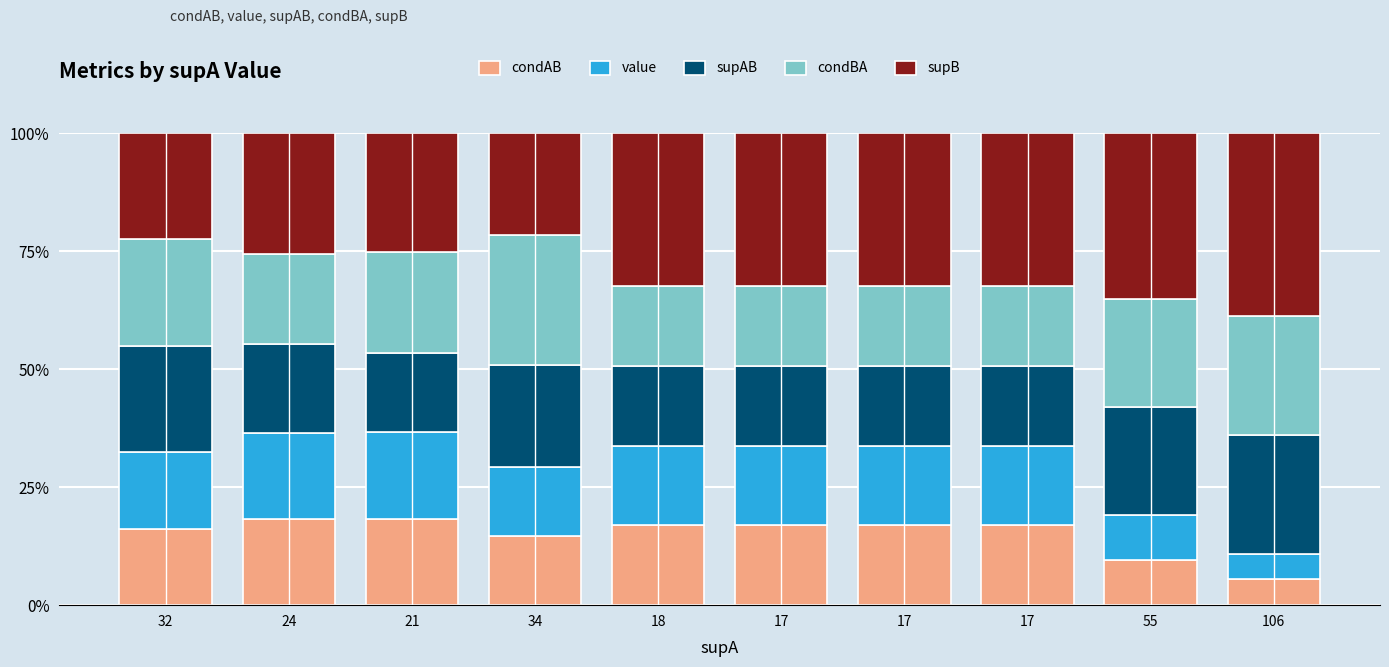

Rank the series by their maximum value, from lowest to highest.

condAB, value, supAB, condBA, supB